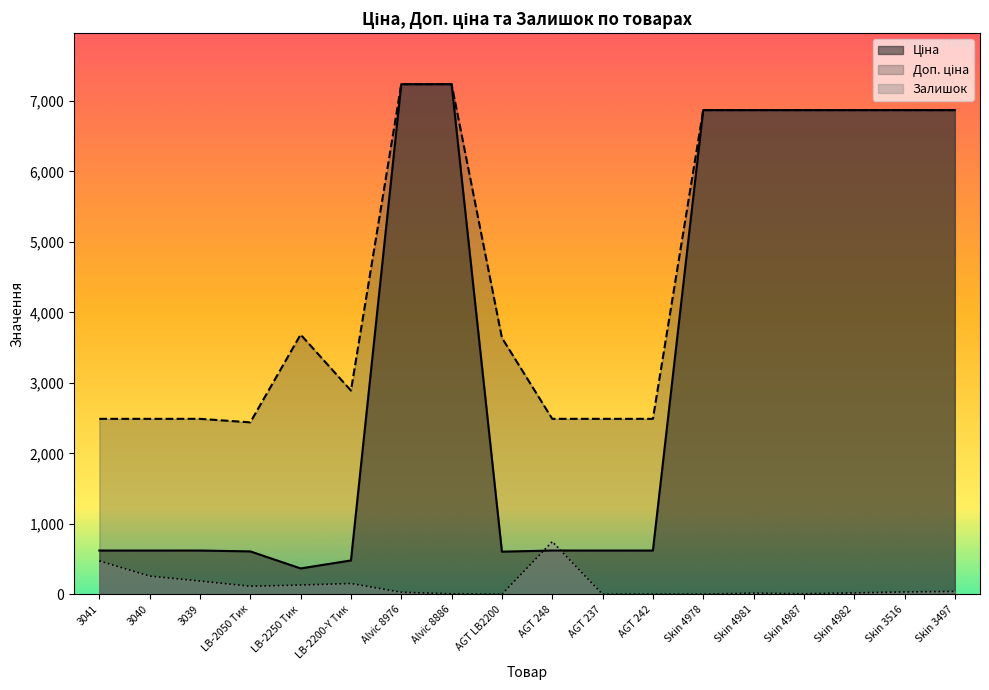

How many interior local valleys does the Залишок series have?

5